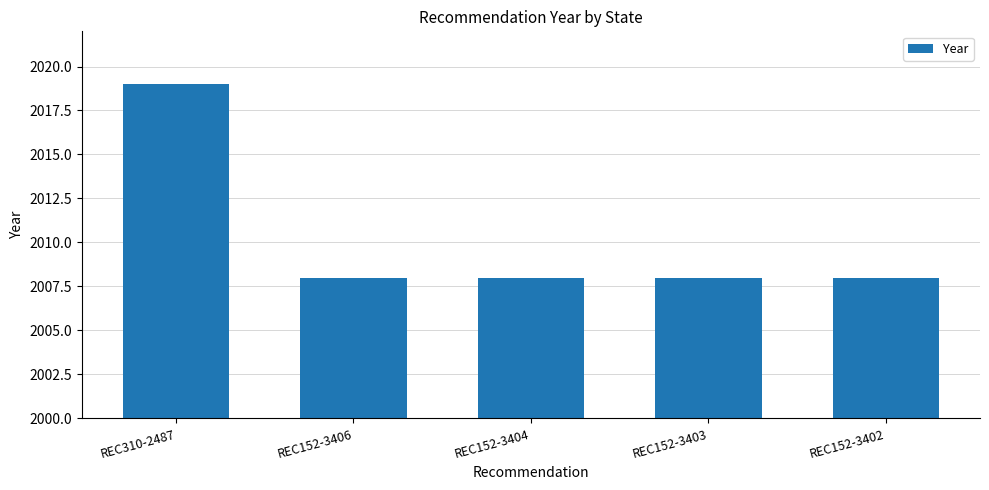

What is the maximum value shown in the chart?

2019